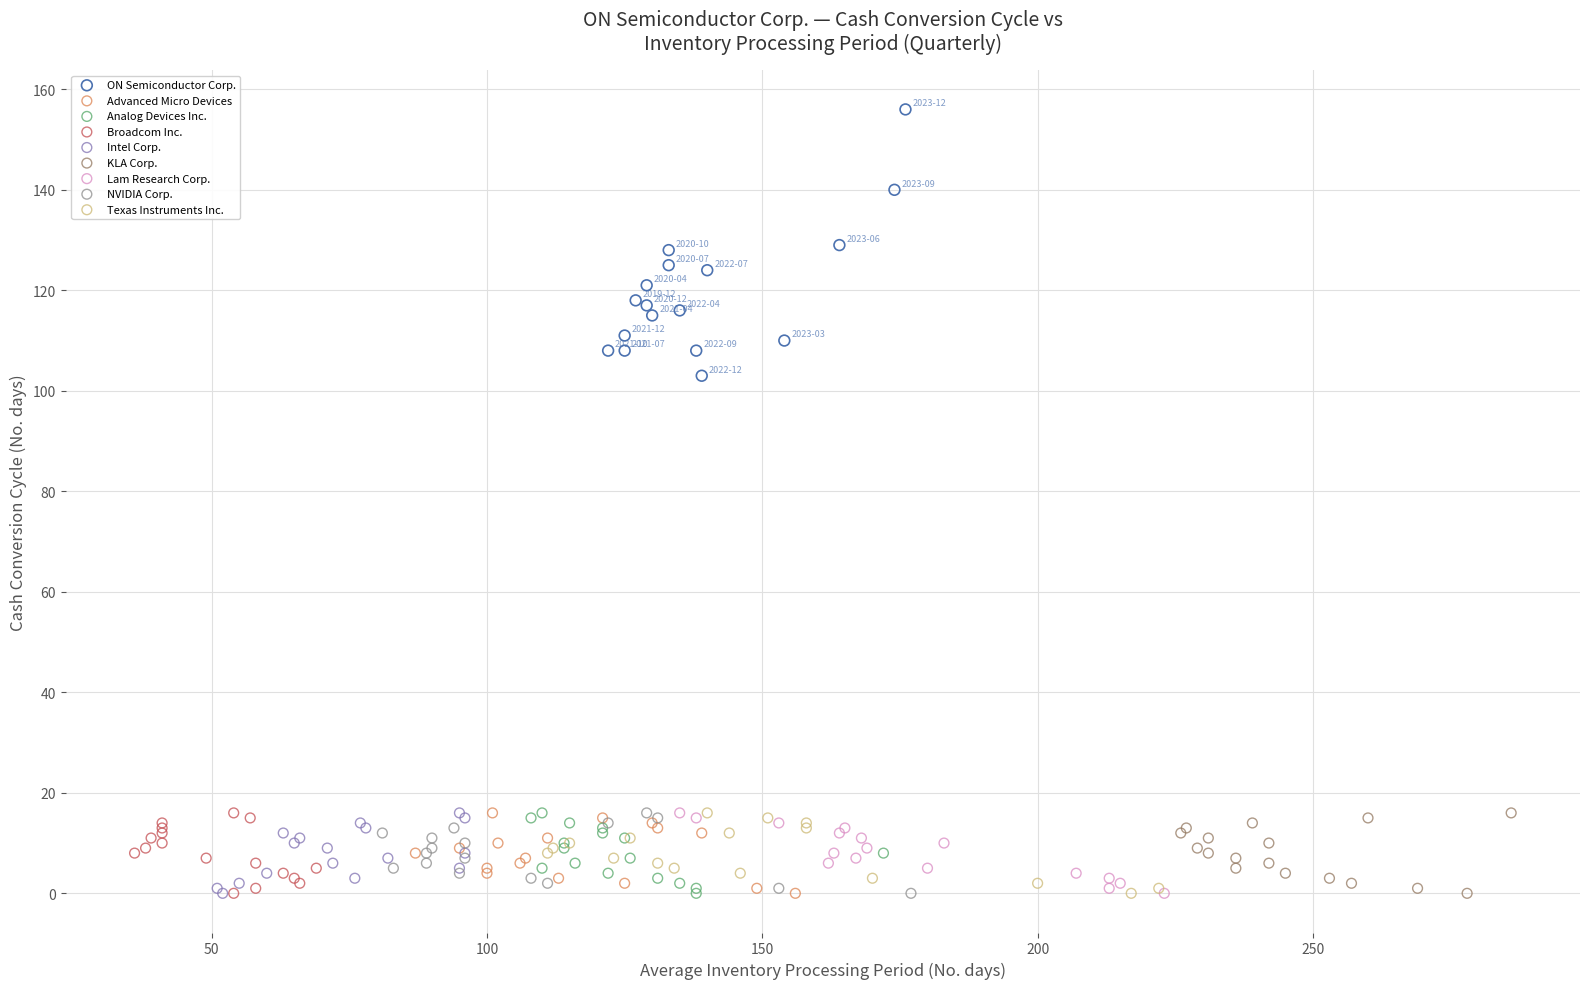

Which series reaches the maximum Y coordinate?

ON Semiconductor Corp.